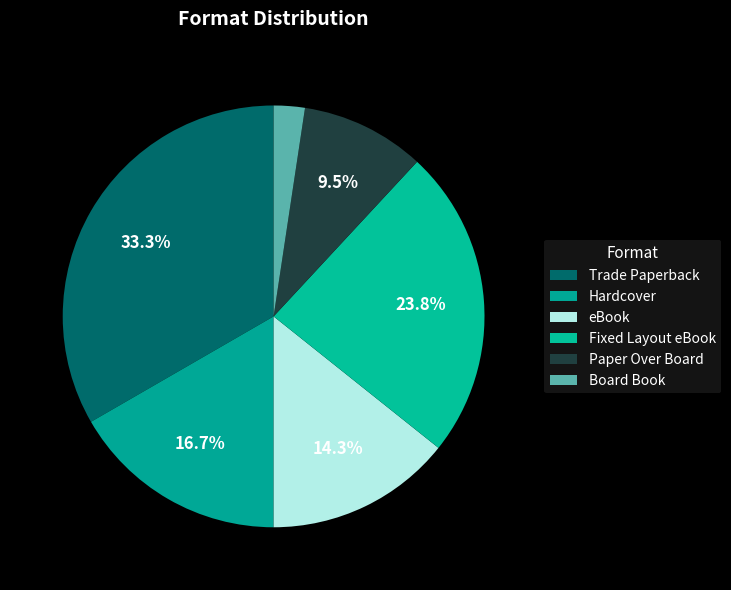

What is the total percentage of Board Book and Paper Over Board?

11.9%